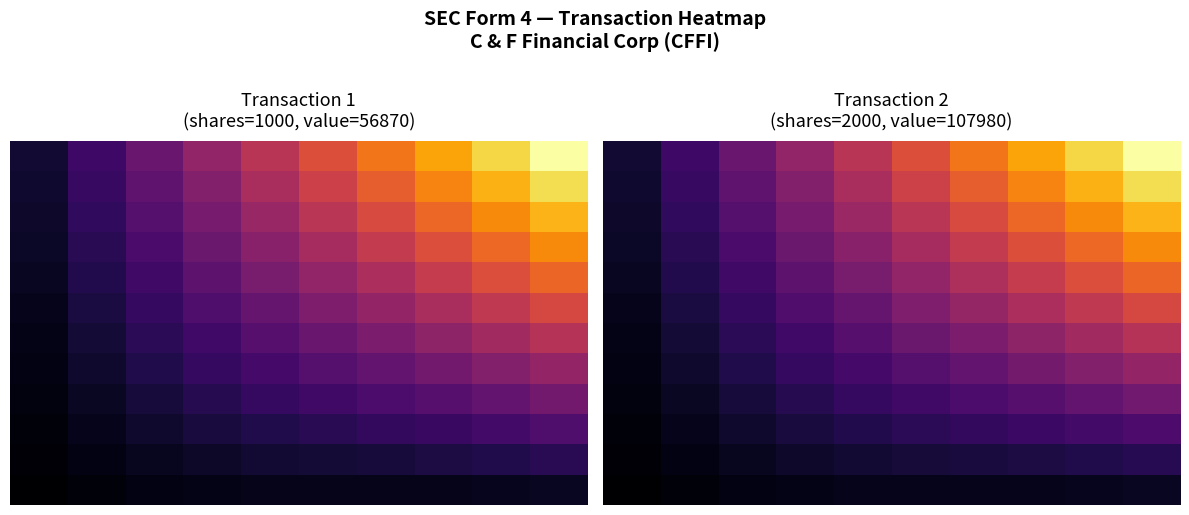

What is the spread (max minus min) of values at 9?

0.9